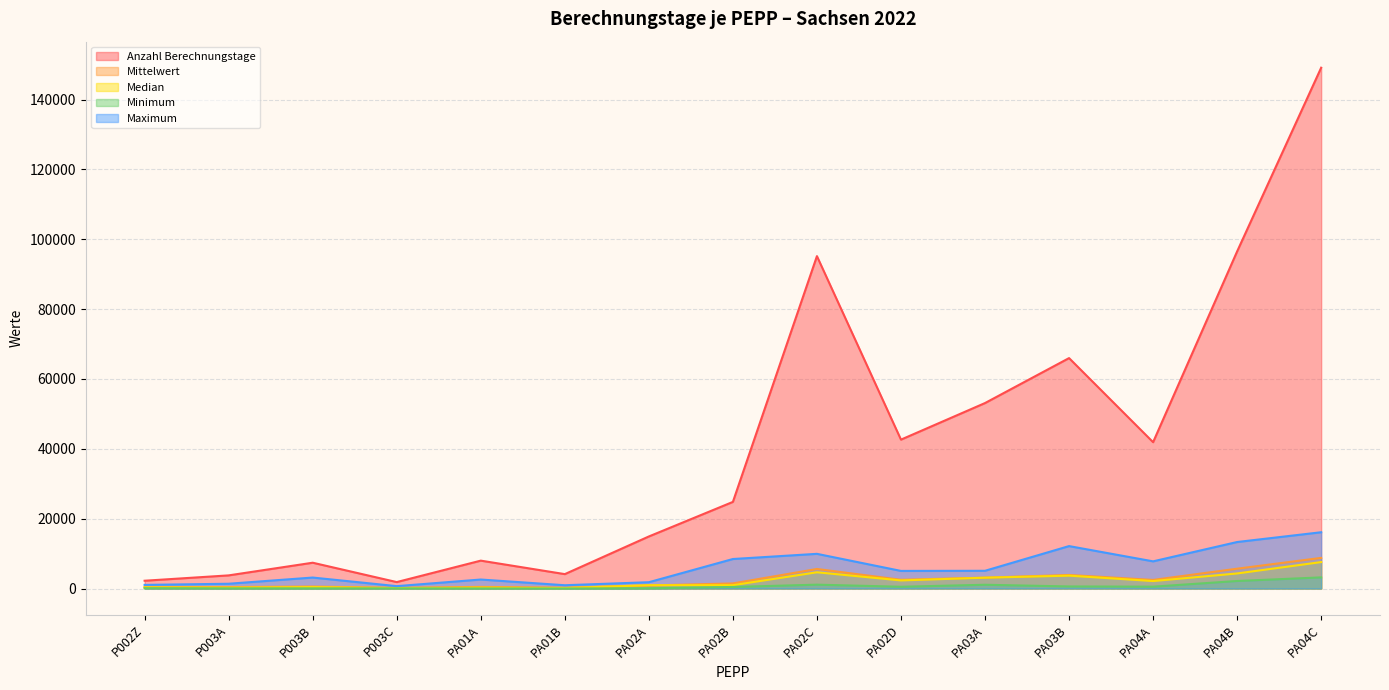

What are all the series names shown in the legend?

Anzahl Berechnungstage, Mittelwert, Median, Minimum, Maximum